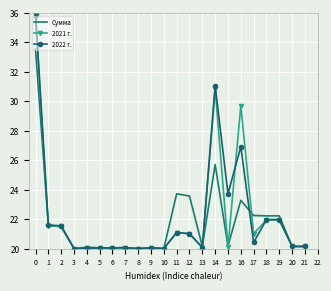

Which series changed the most between 1 and 14?

2022 г.